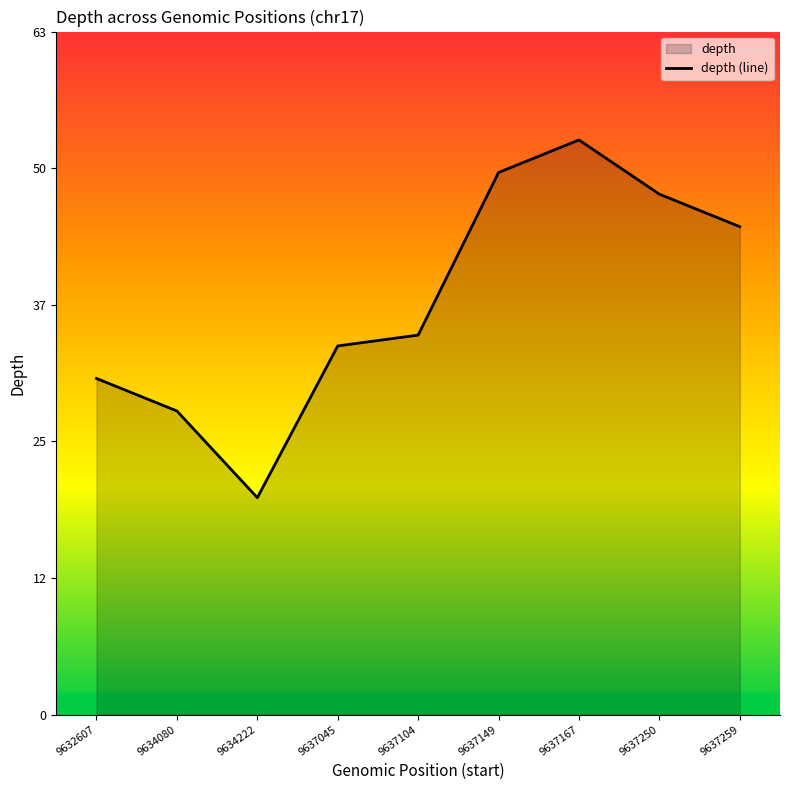

Rank the categories by value from lowest to highest.

9634222, 9634080, 9632607, 9637045, 9637104, 9637259, 9637250, 9637149, 9637167